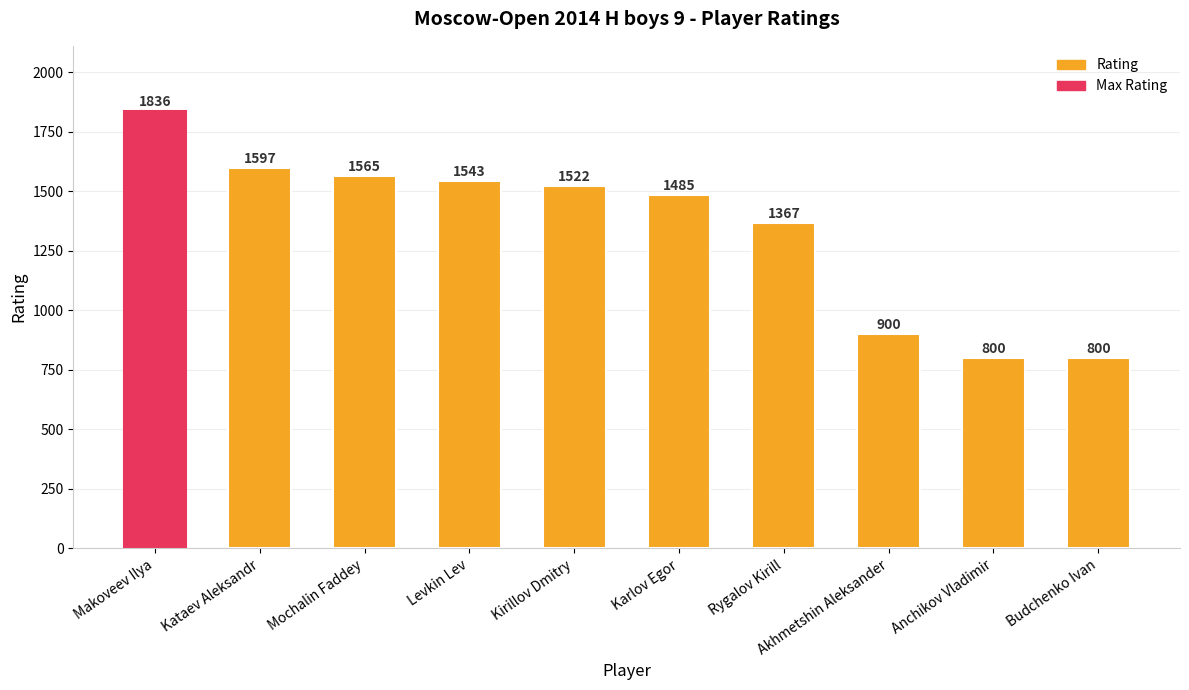

Reading right to left, what are all the values shown in this chart?

Budchenko Ivan=800	Anchikov Vladimir=800	Akhmetshin Aleksander=900	Rygalov Kirill=1367	Karlov Egor=1485	Kirillov Dmitry=1522	Levkin Lev=1543	Mochalin Faddey=1565	Kataev Aleksandr=1597	Makoveev Ilya=1836